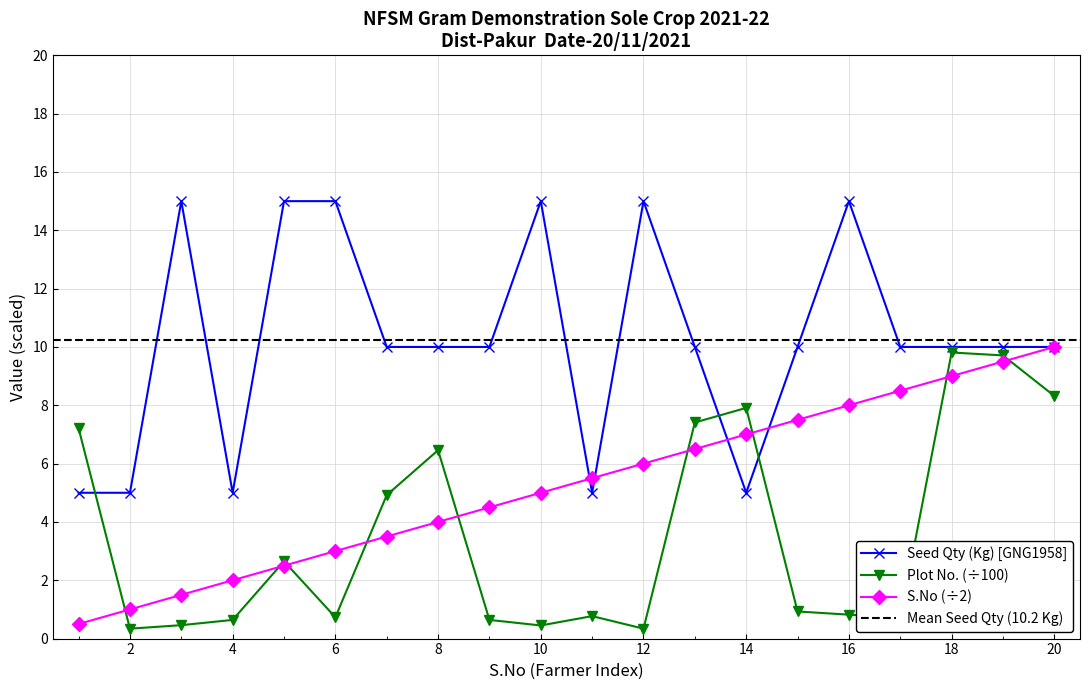

What is the sum of the Plot No. values at 1 and 20?

15.5